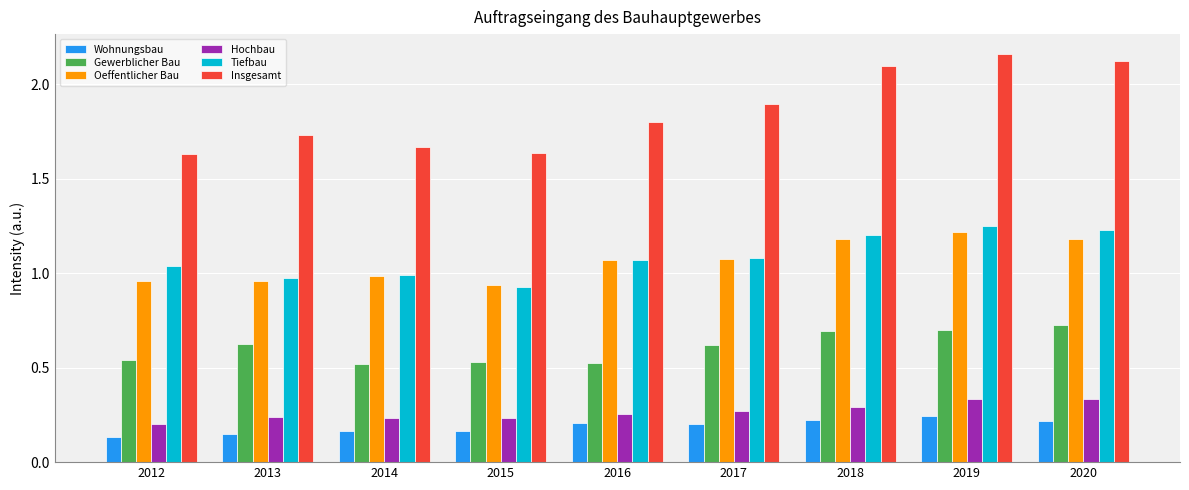

Is the value of Insgesamt at 2016 greater than the value of Gewerblicher Bau at 2014?

Yes